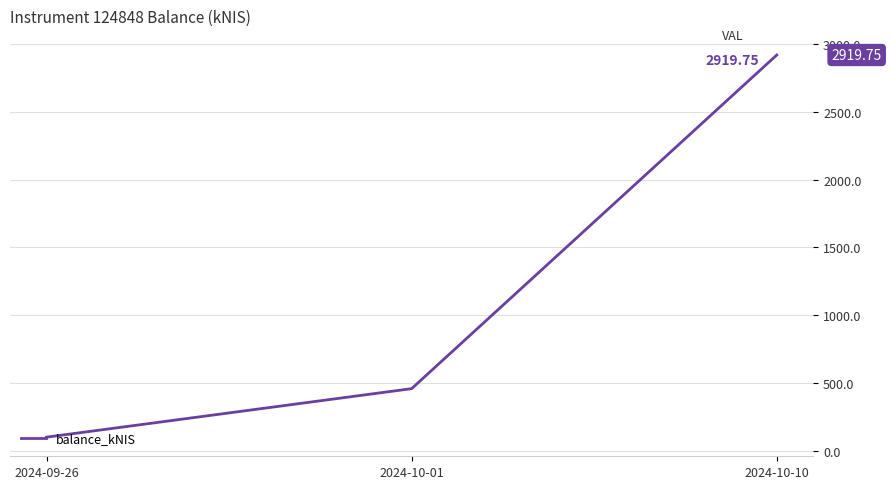

True or false: the data shows 98.6 at 2024-09-26.

True